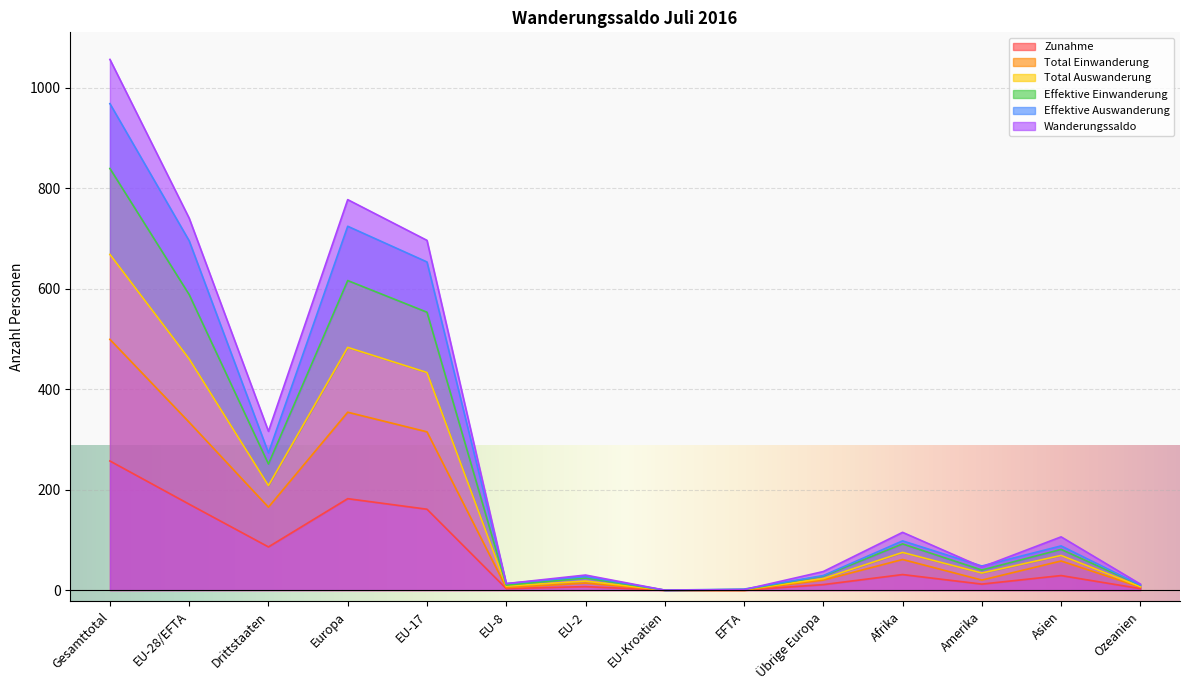

Which label corresponds to the largest value in the chart?

Gesamttotal